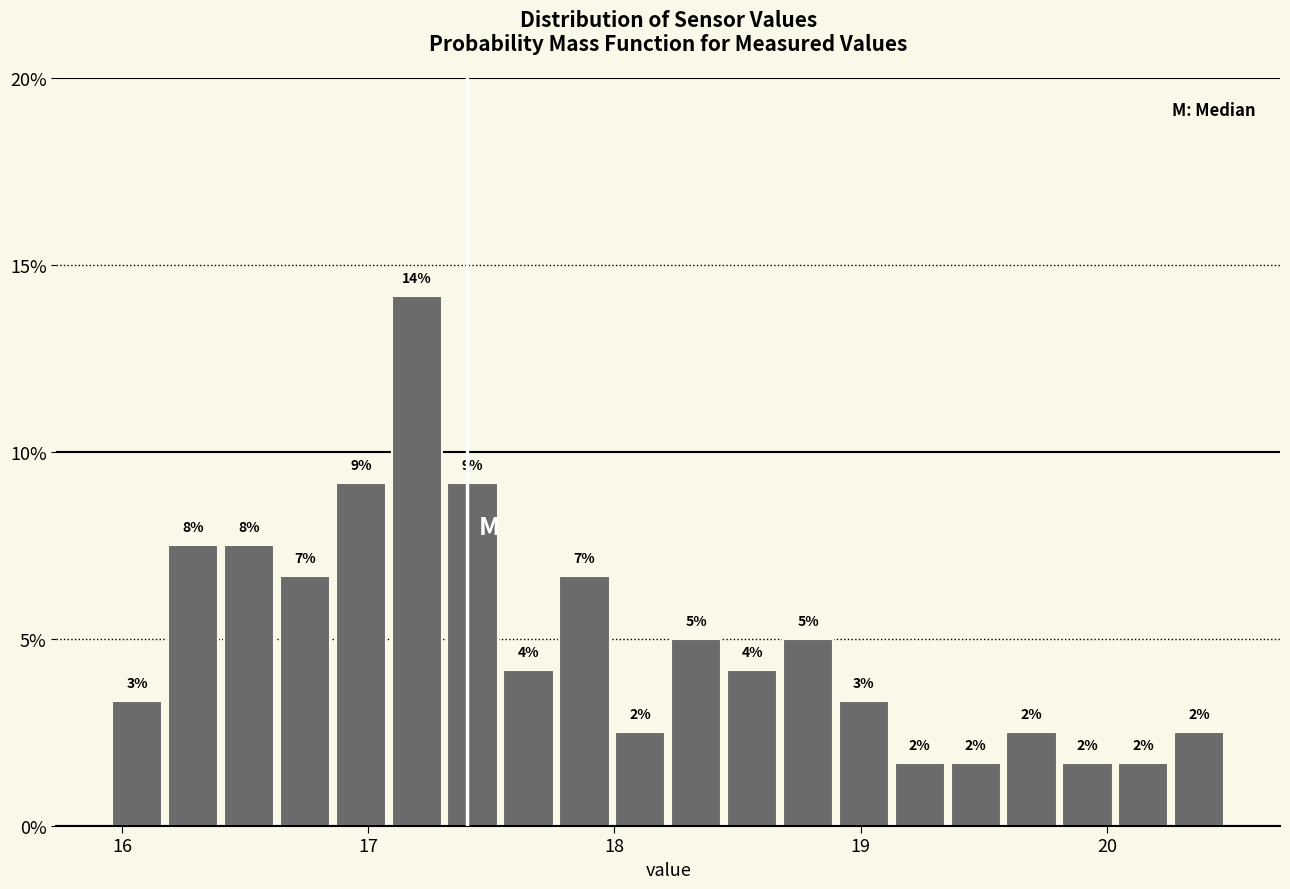

Around what value on the x-axis is the tallest bar? Give the approximate position of its centre, as read against the axis.

17.2